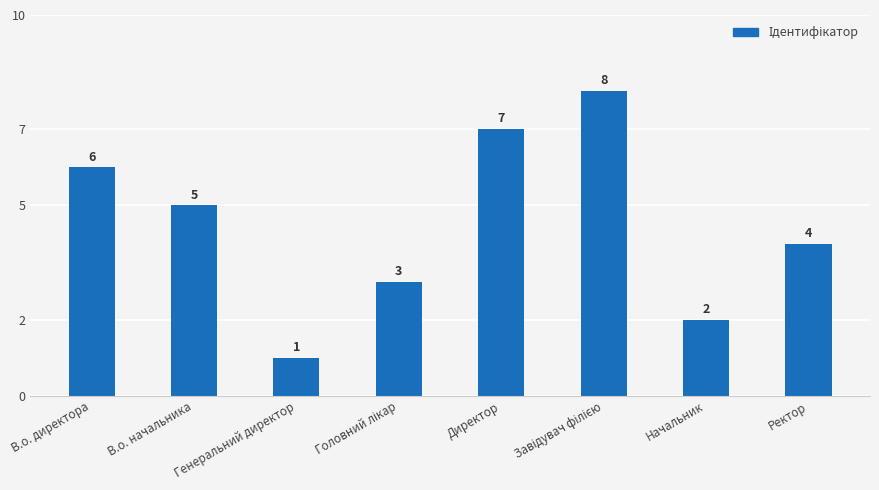

True or false: the data shows 1 at В.о. директора.

False